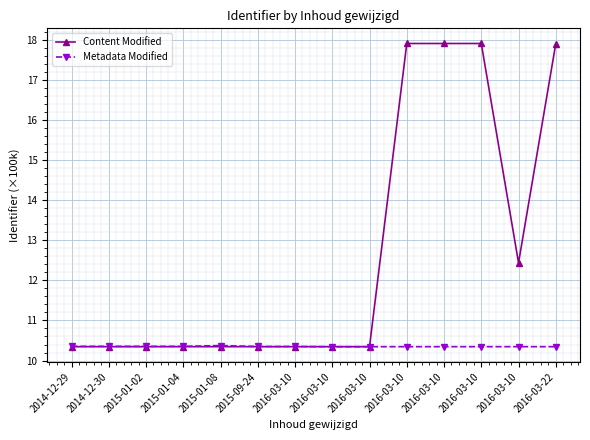

The value of Content Modified at 2016-03-10 is 16.2. True or false?

False